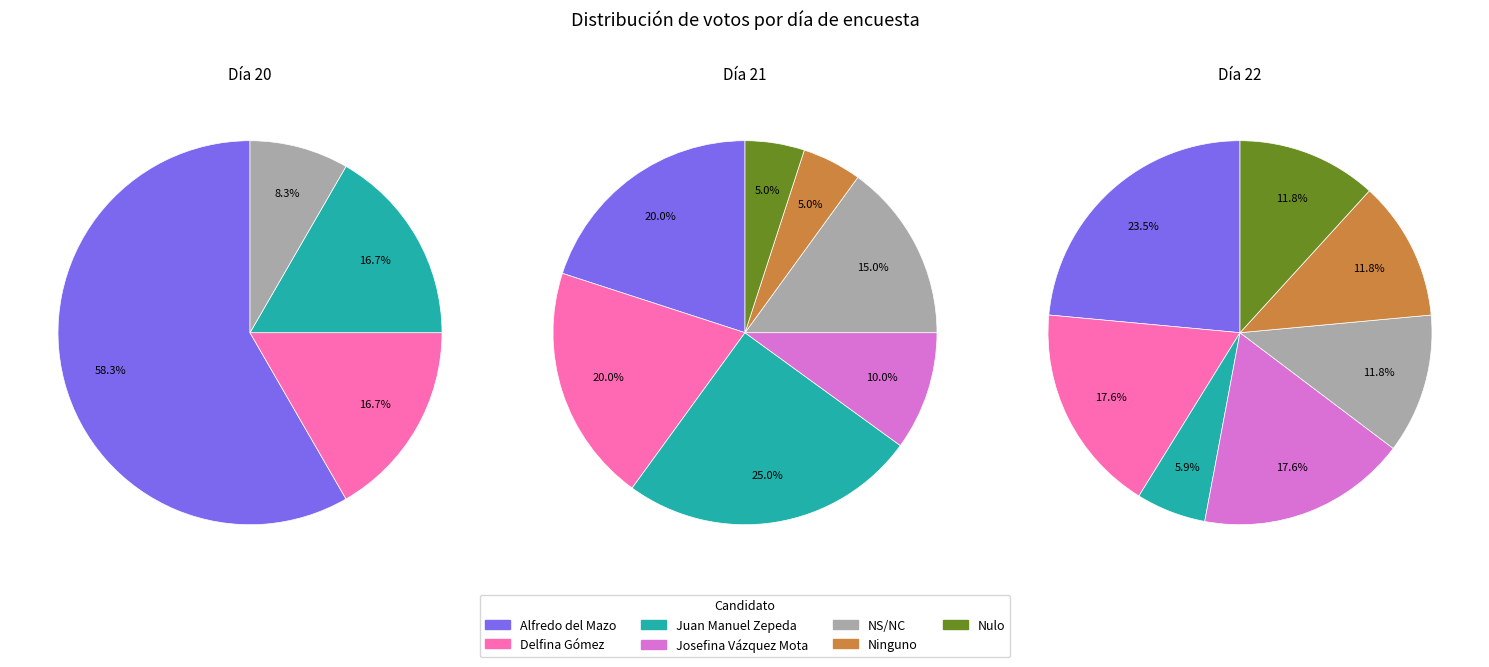

Is it true that 22 is 18% of the pie?

True